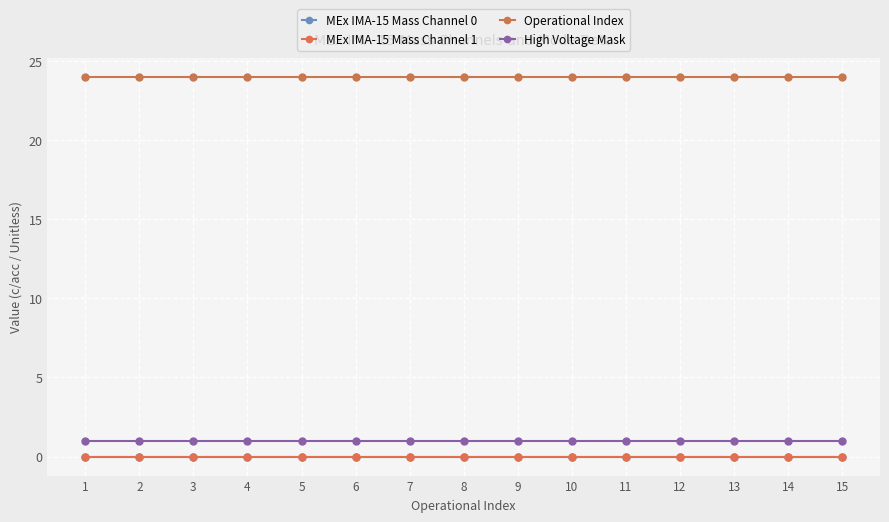

Does the chart display data point markers on the line(s)?

Yes